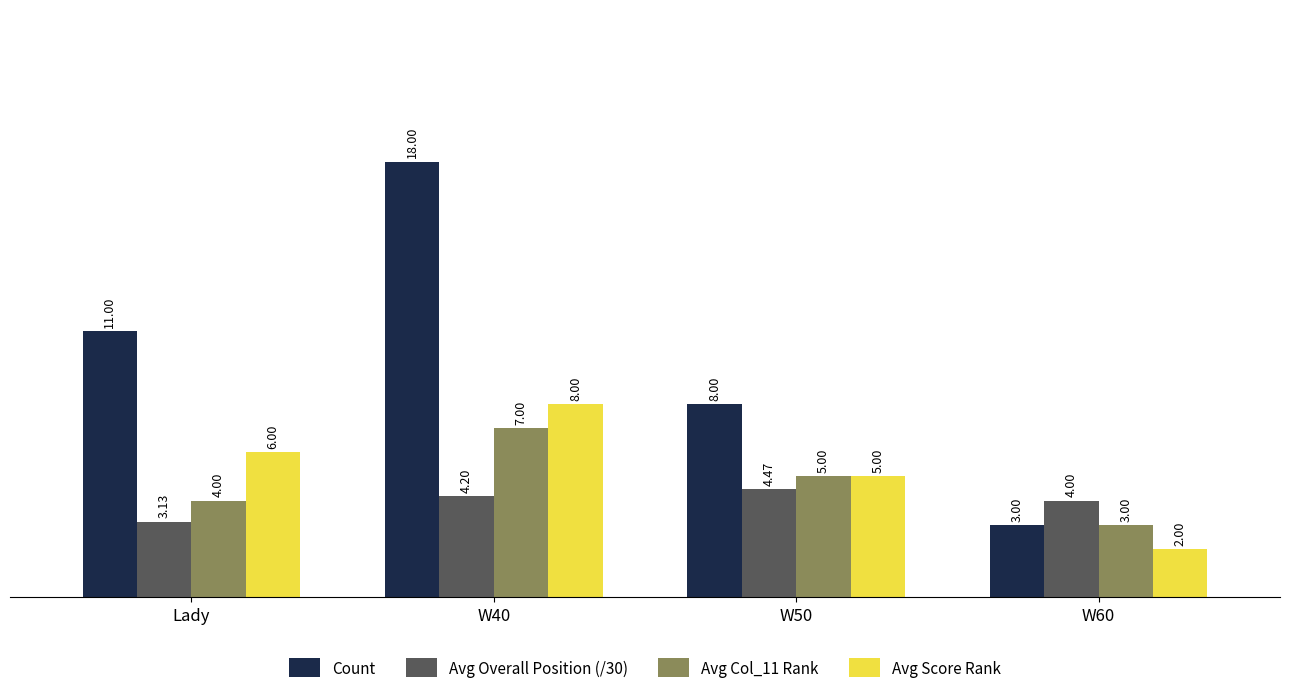

How many data points does each series have?

4